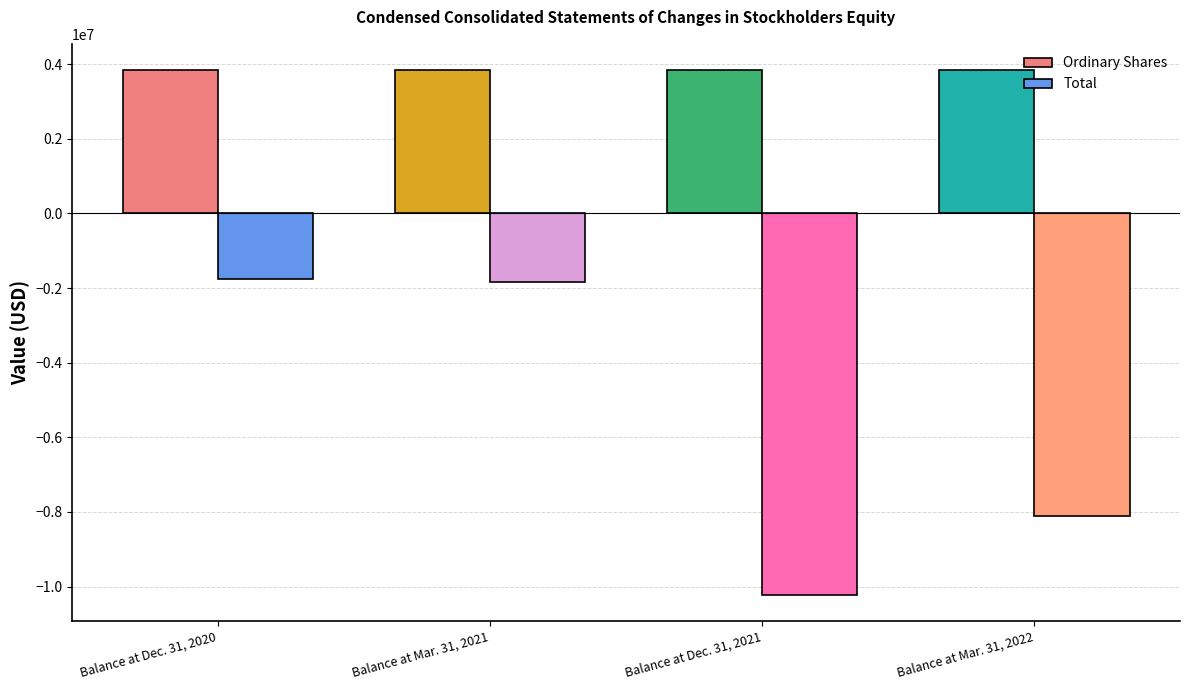

True or false: Ordinary Shares has a value of 3838301 at Balance at Dec. 31, 2020.

True